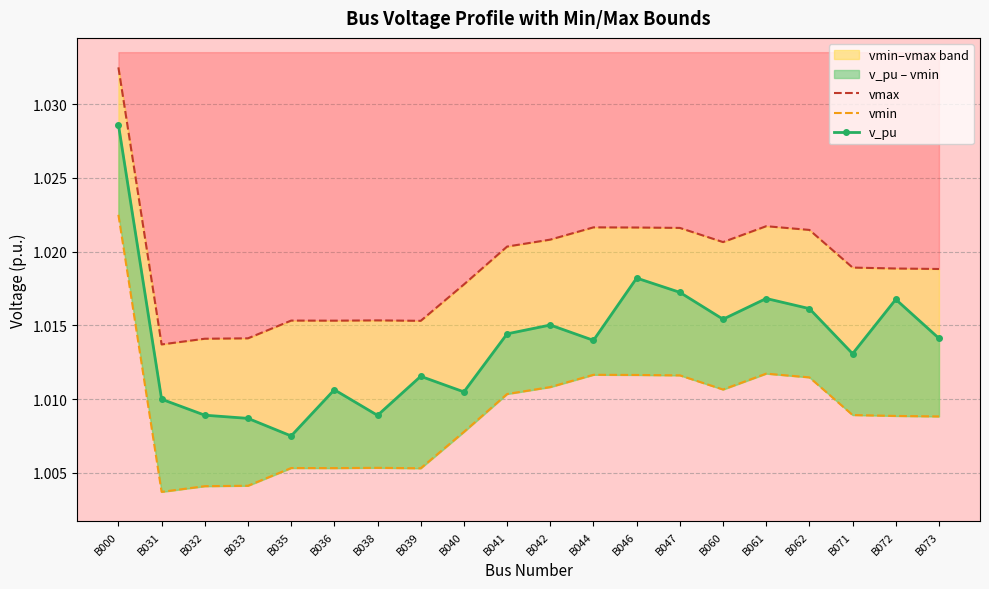

Where is the first local minimum for vmin?

B031